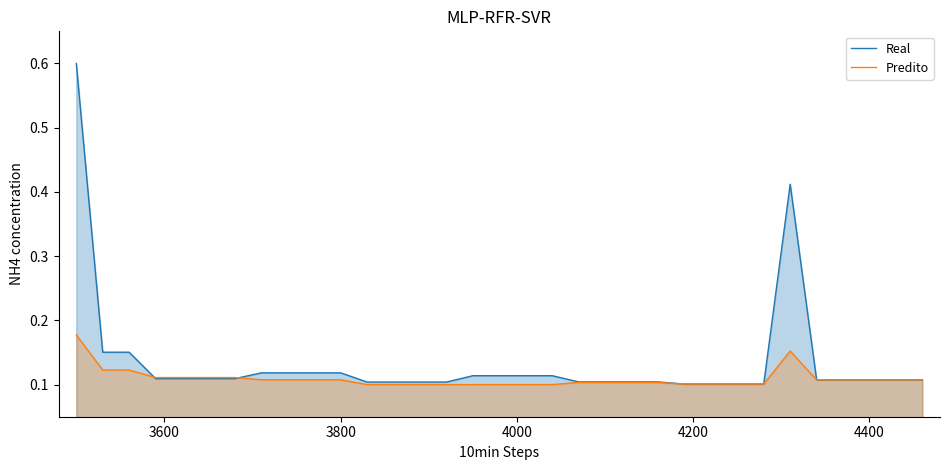

Rank the series by their maximum value, from highest to lowest.

Real, Predito